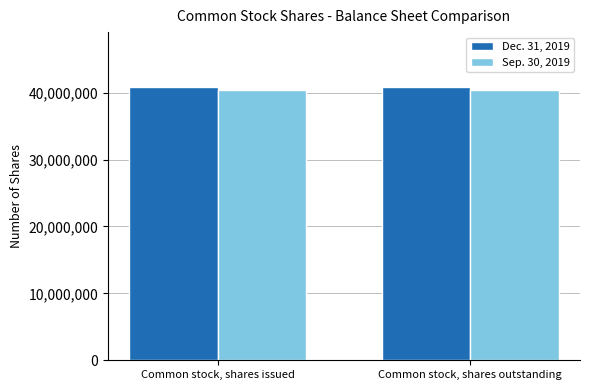

What is the spread (max minus min) of values at Common stock, shares outstanding?

497230